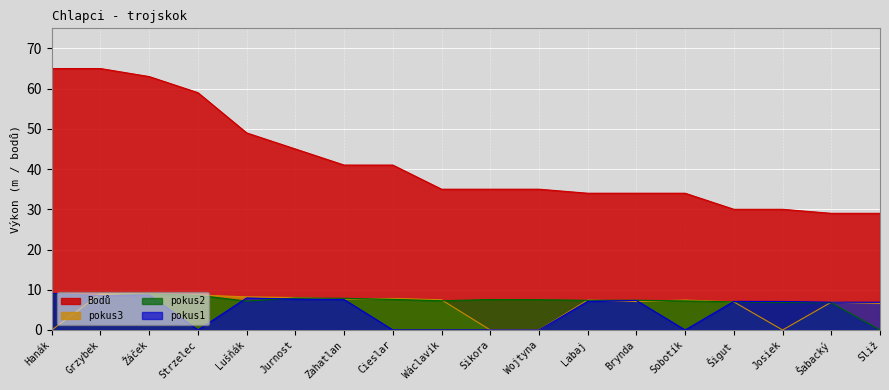

What is the difference between the maximum and minimum values in the pokus1 series?

9.1